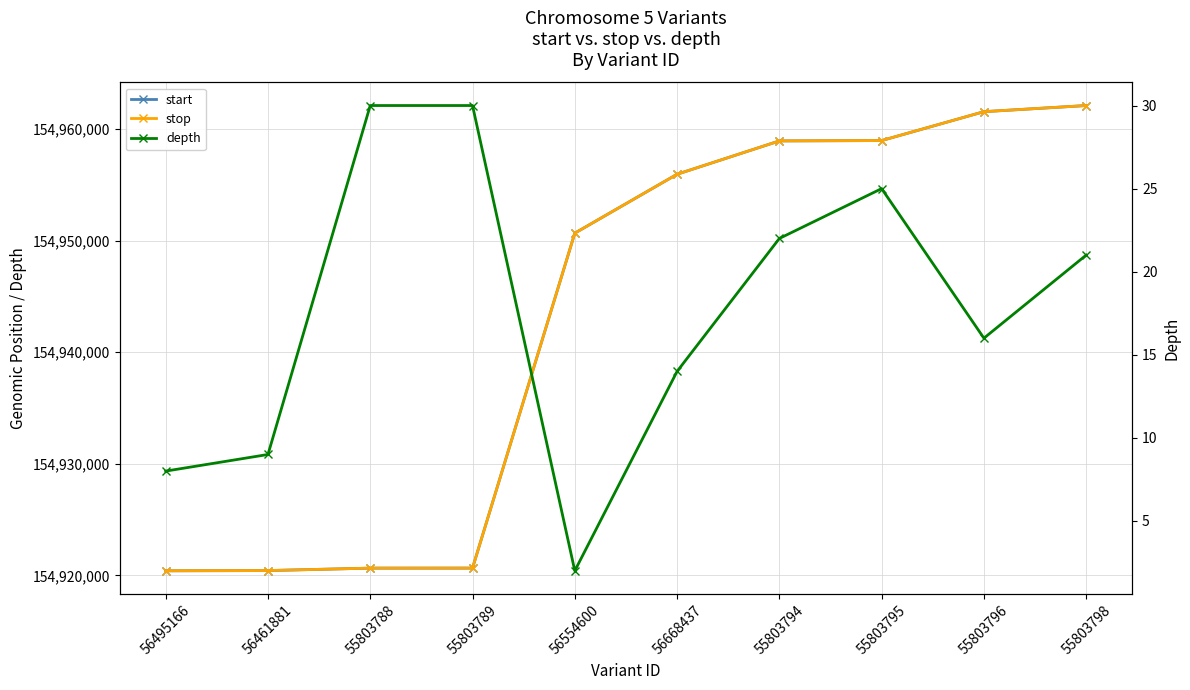

Which series has the largest total across all categories?

stop